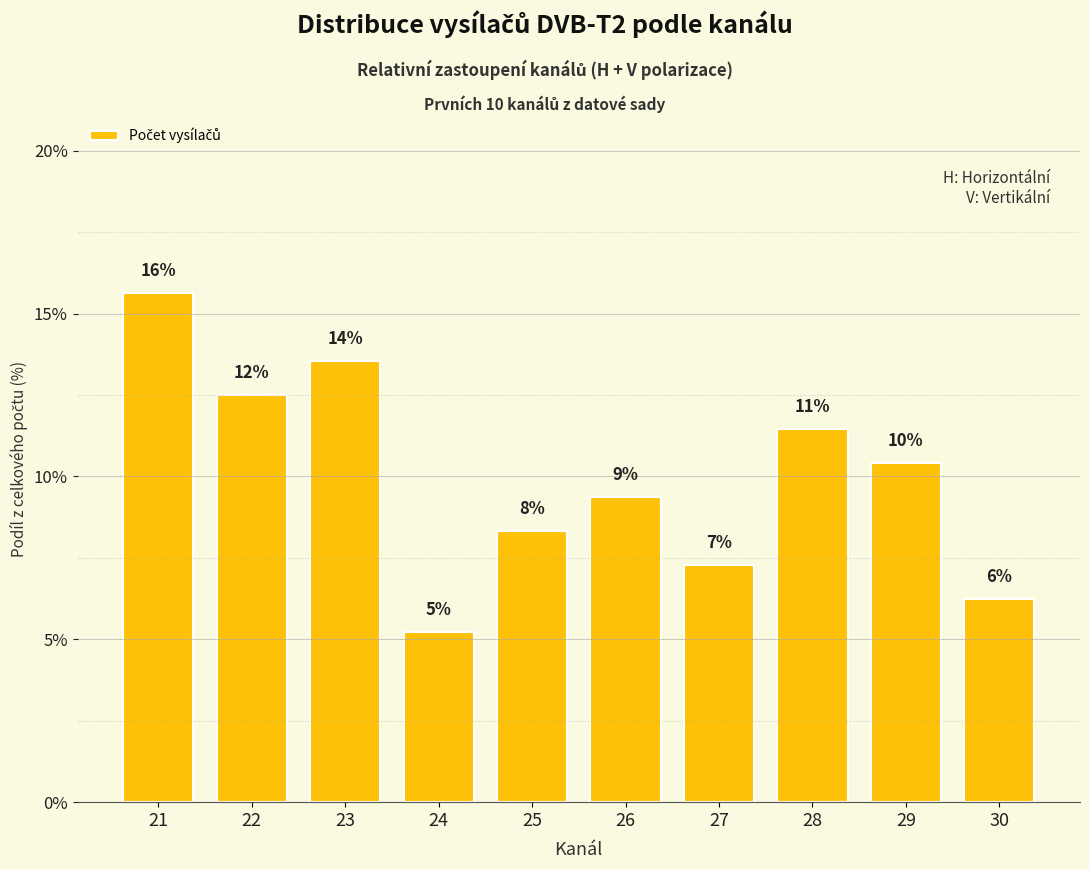

How many bars are there in total?

10